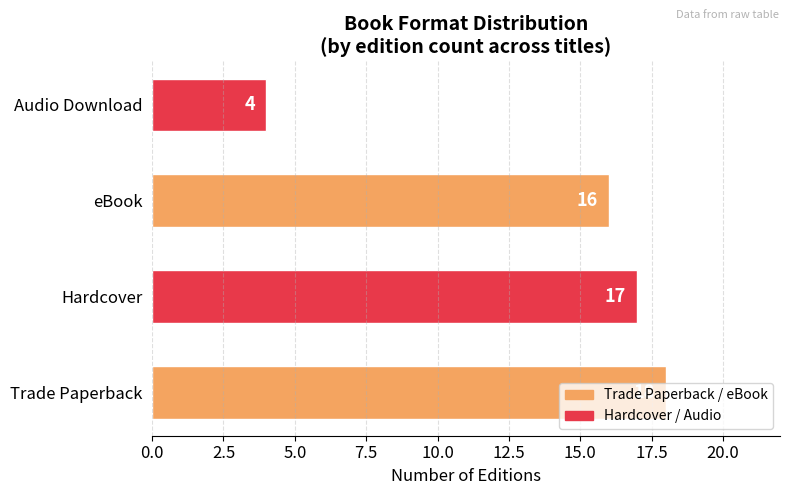

List the labels in order of value, smallest first.

Audio Download, eBook, Hardcover, Trade Paperback